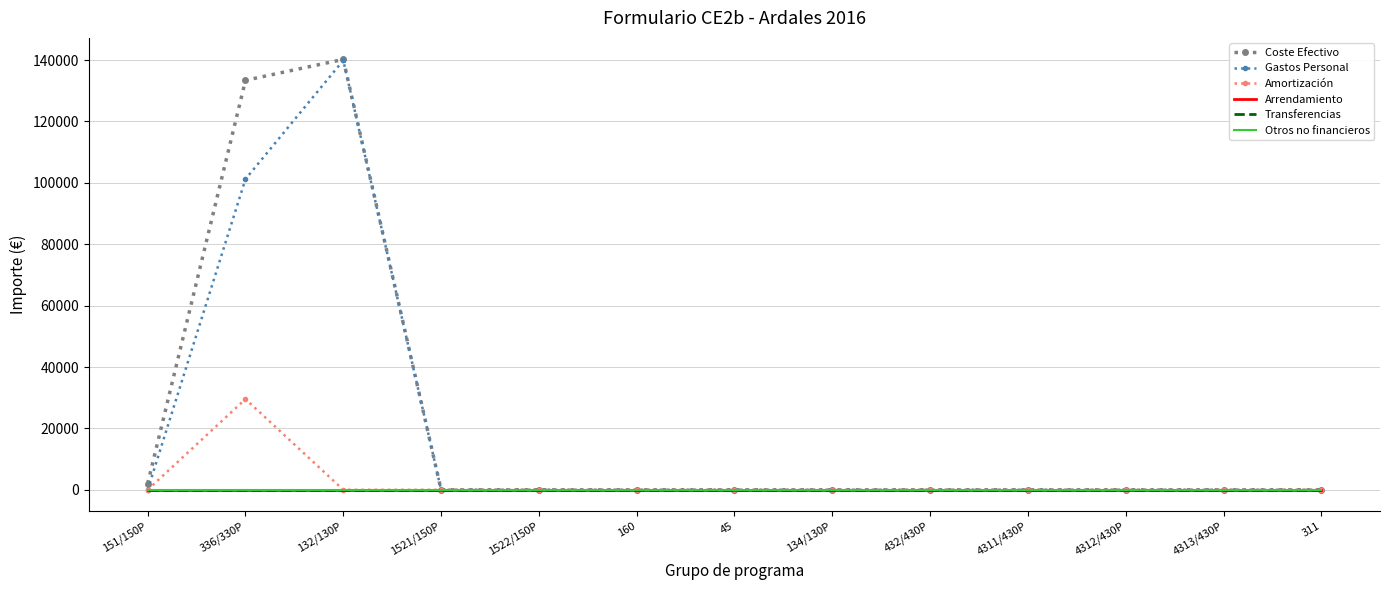

True or false: Gastos Personal and Coste Efectivo cross at least once.

False